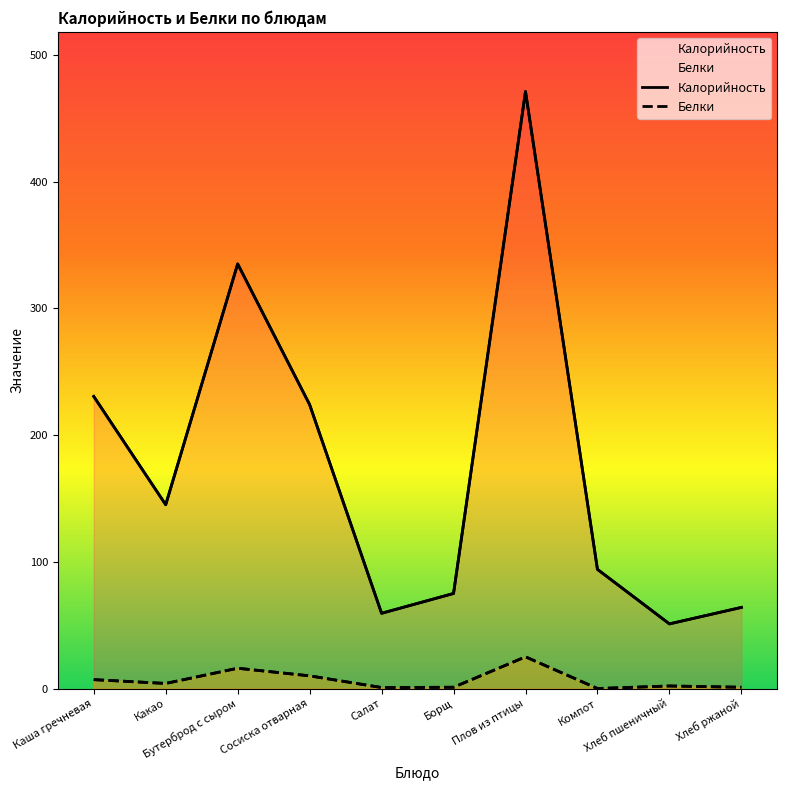

What is the maximum value shown in the chart?

471.0